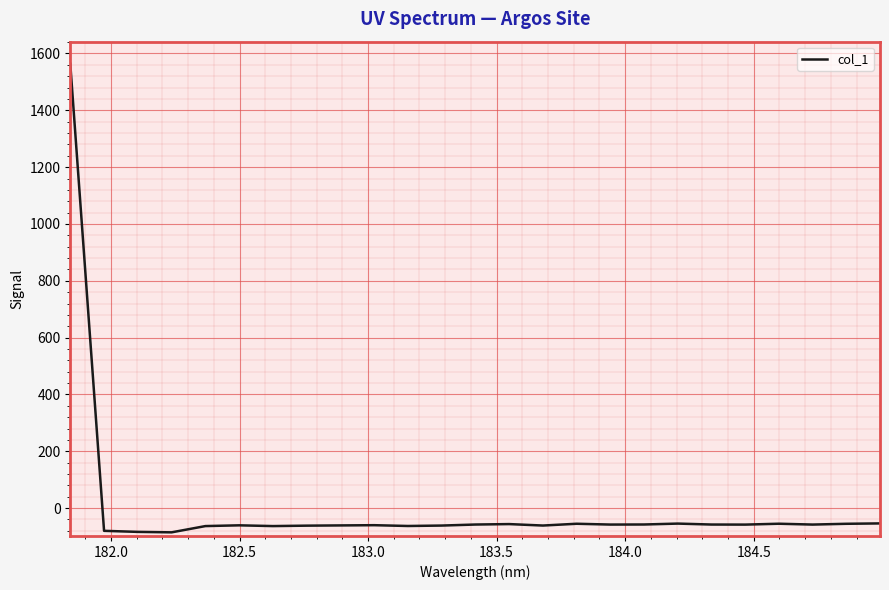

What is the maximum value shown in the chart?

1563.4